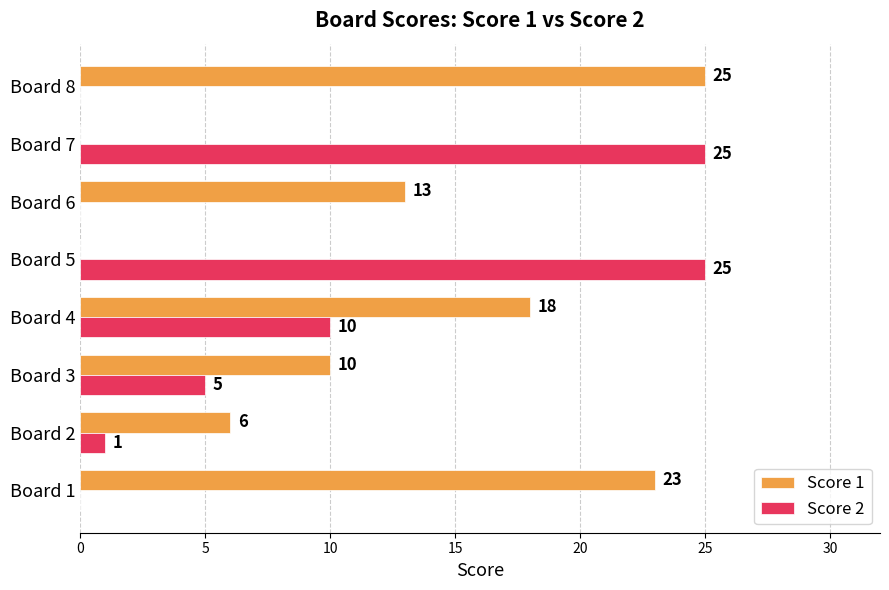

What is the maximum value for Score 2?

25